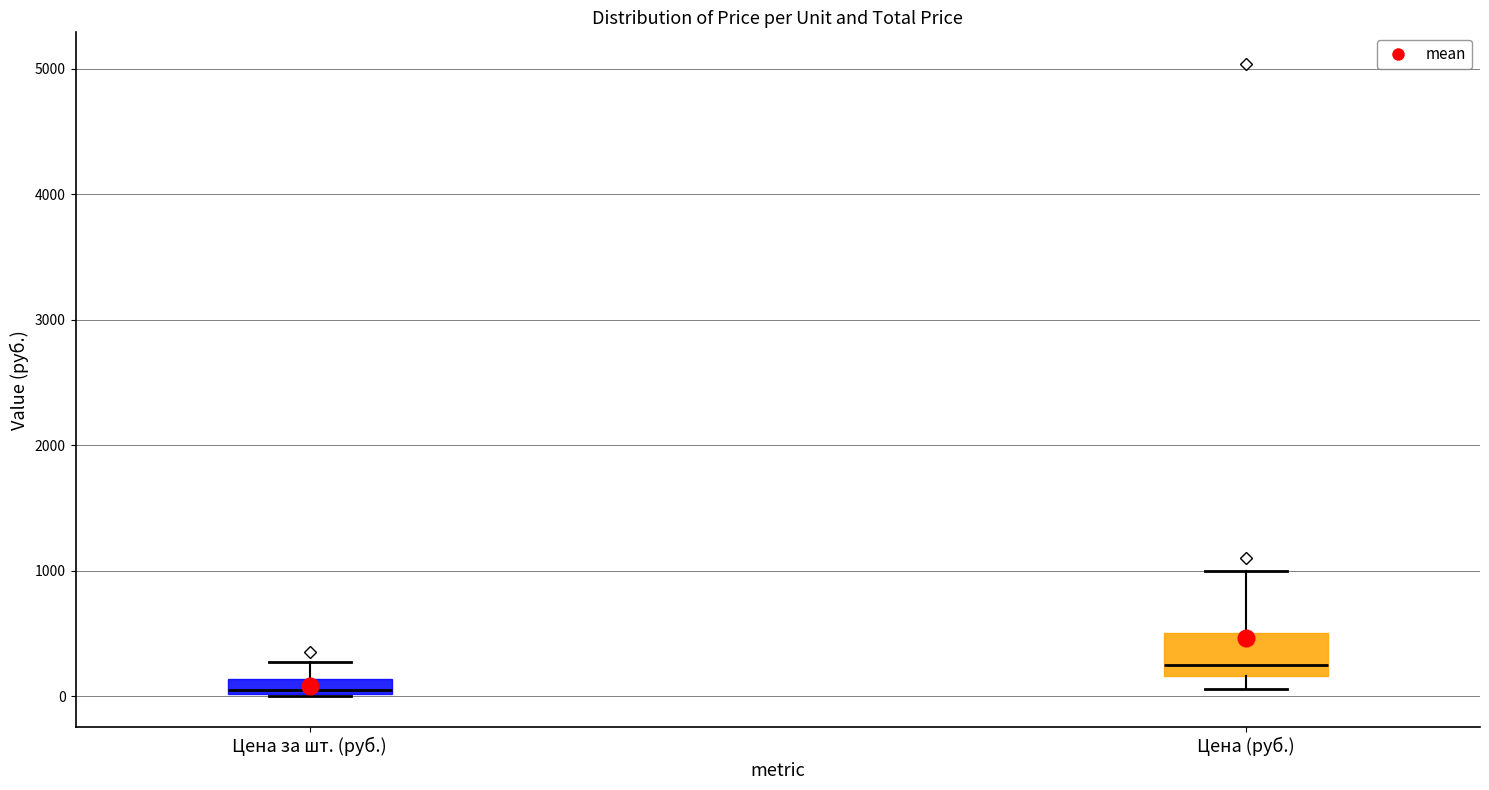

Where does the upper whisker of the box for Цена за шт. (руб.) end on the y-axis? The values are not printed on the chart, so give them approximately, as read against the axis.

300